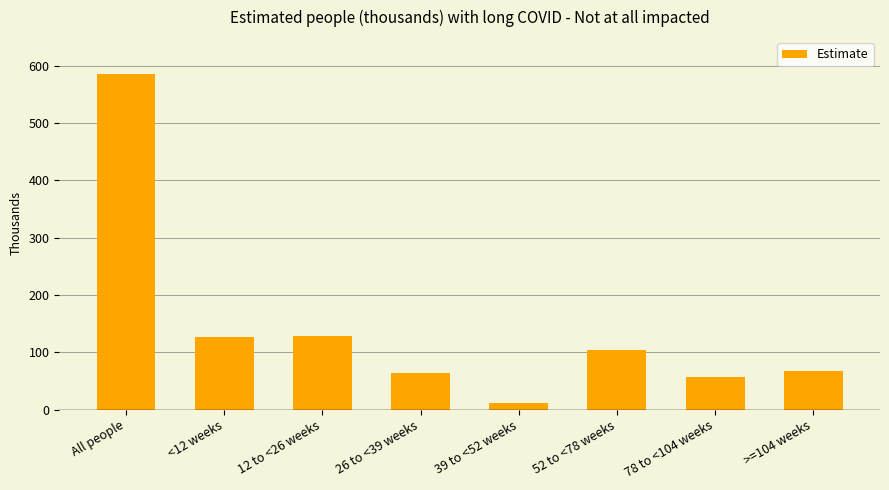

Reading left to right, list all the values displayed in this chart.

All people=586	<12 weeks=126	12 to <26 weeks=129	26 to <39 weeks=63	39 to <52 weeks=11	52 to <78 weeks=104	78 to <104 weeks=57	>=104 weeks=67